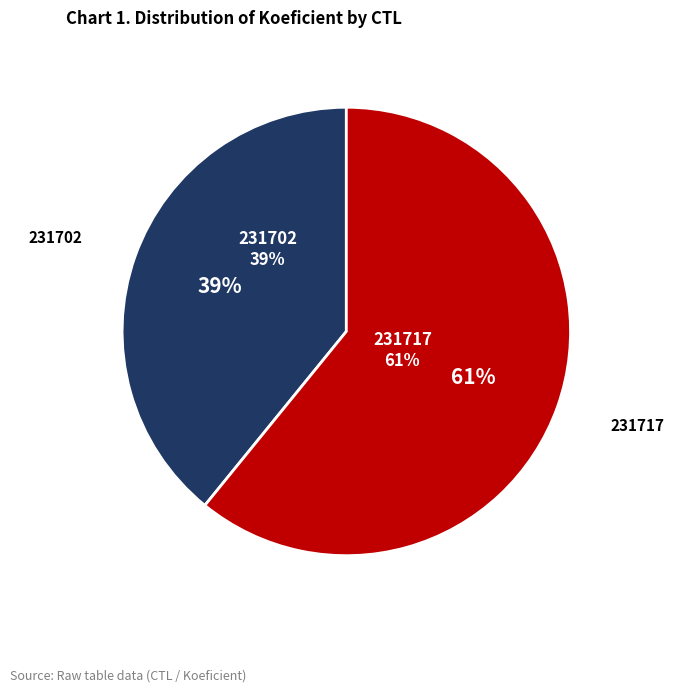

True or false: 231702 accounts for 39% of the total.

True